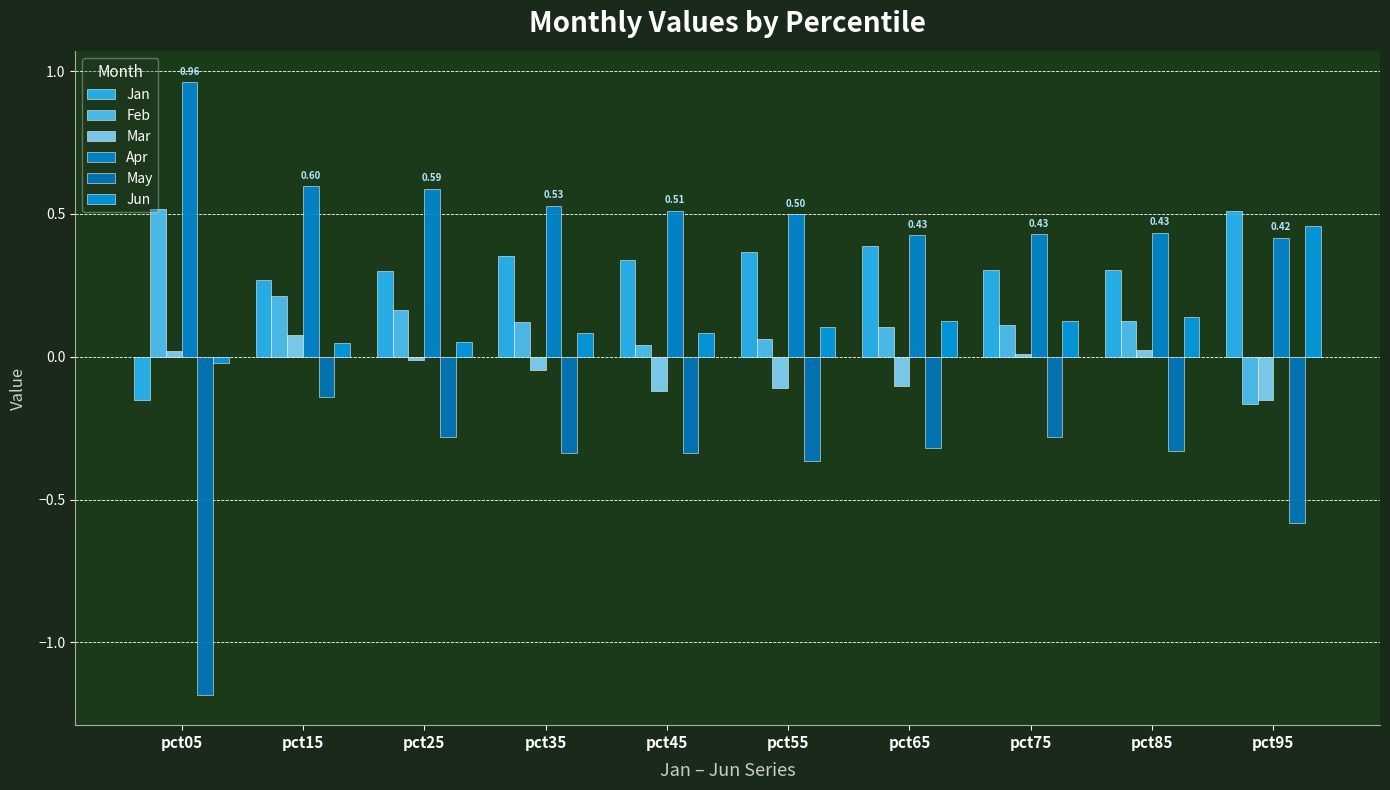

Which series has the widest spread of values?

May